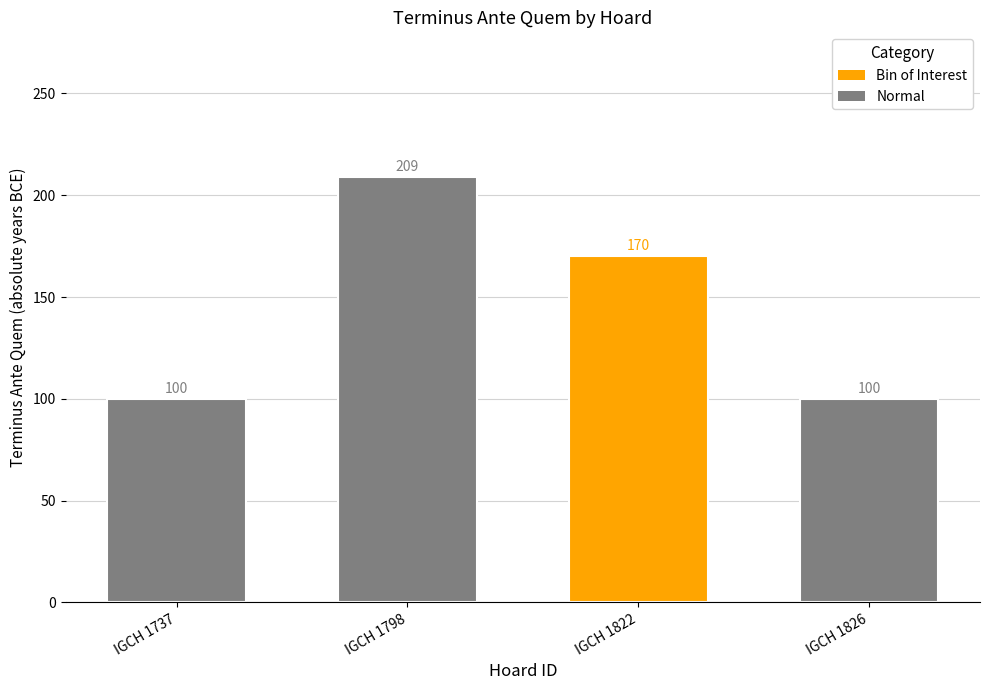

What is the difference between the values at IGCH 1737 and IGCH 1798?

109